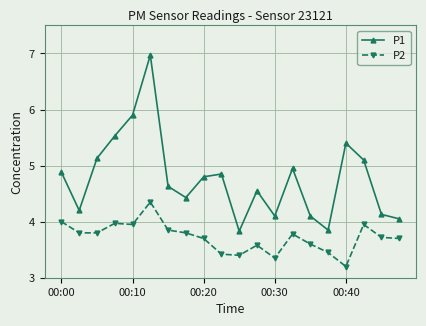

Which series has the largest range (max minus min)?

P1